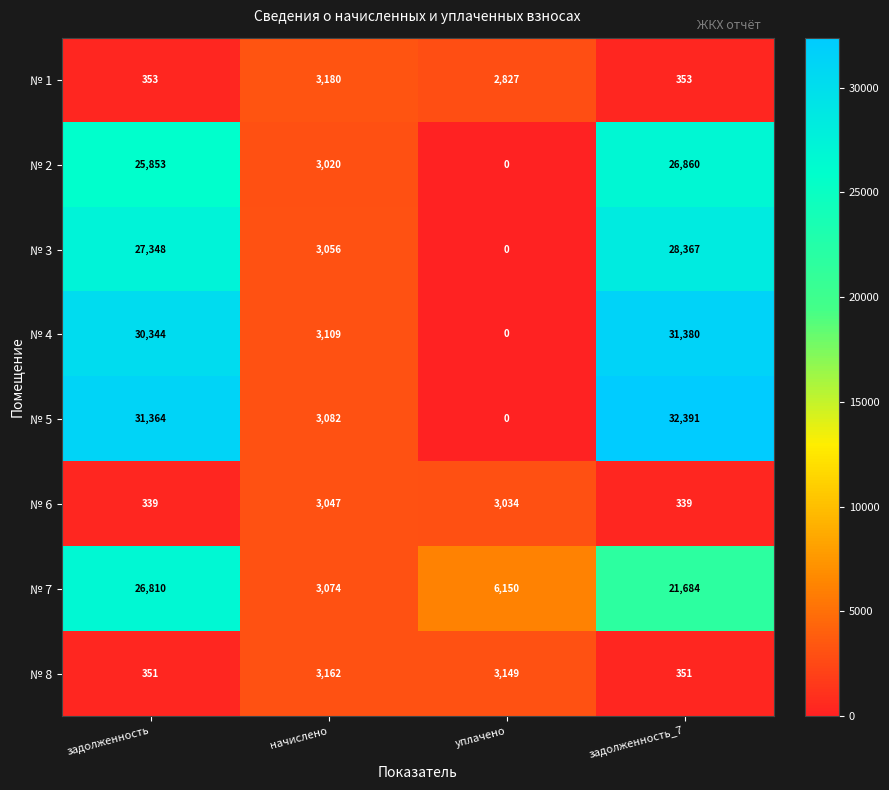

Rank the series at начислено from lowest to highest value.

№ 2, № 6, № 3, № 7, № 5, № 4, № 8, № 1